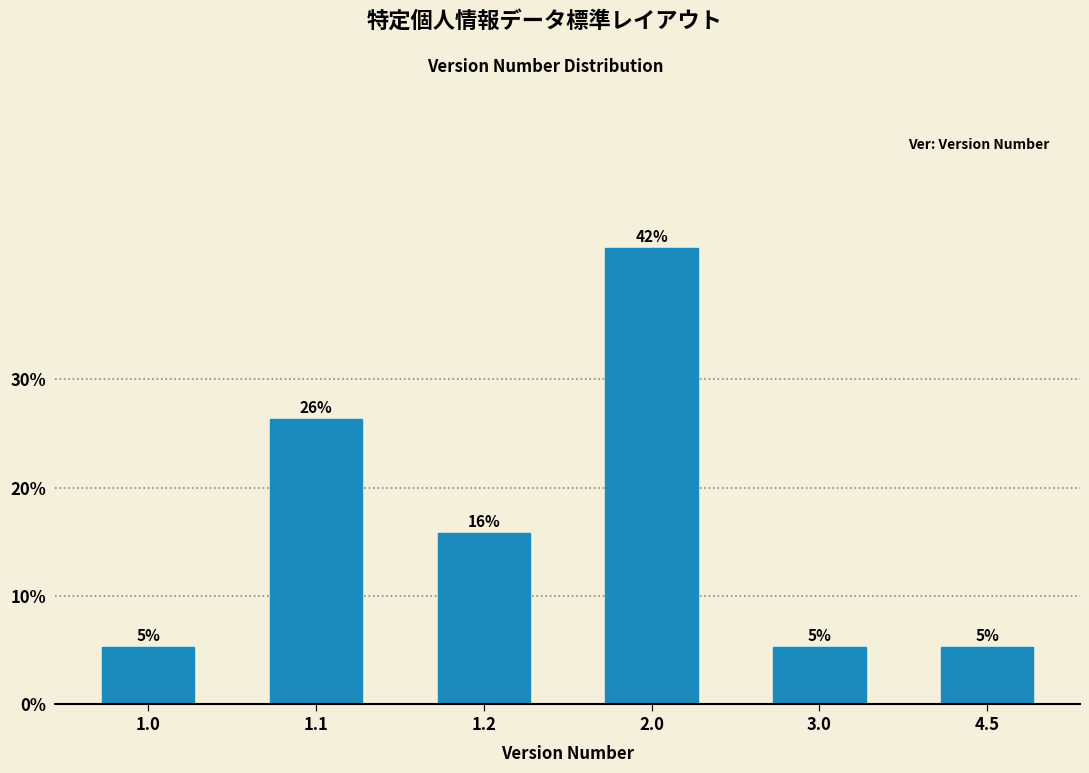

How many bars are there in total?

6